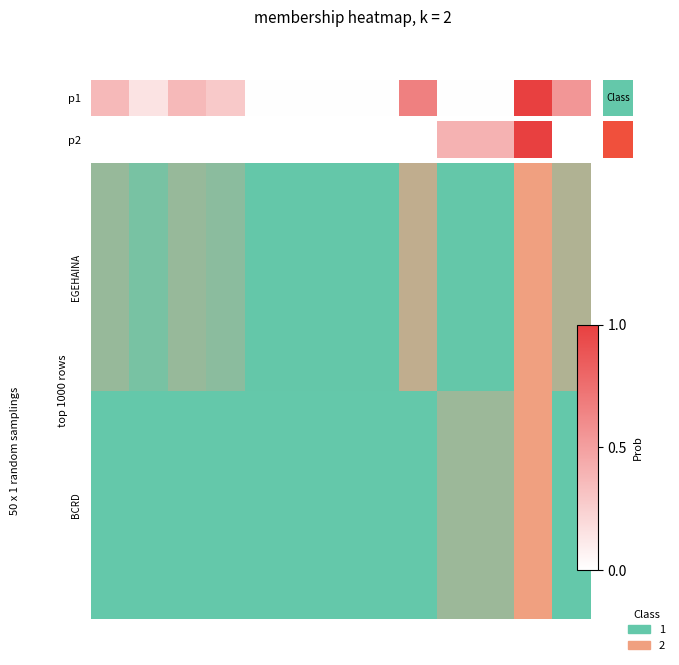

What is the greatest value displayed?

1.0